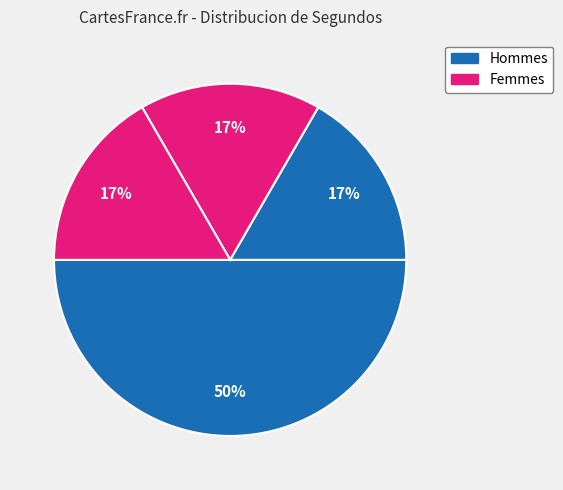

How many segments does this pie chart have?

4